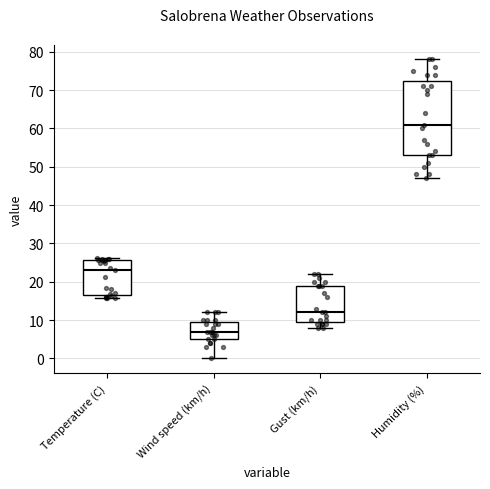

Reading left to right, read every box against the y-axis: the position of its median line, the range the box covers, and the ends of its whiskers. The values are not printed on the chart, so give them approximately, as read against the axis.

Temperature (C): median 23, box 17 to 26, whiskers 16 to 26 (just above the box's upper edge)
Wind speed (km/h): median 7, box 5 to 10, whiskers 0 to 12
Gust (km/h): median 12, box 10 to 19, whiskers 8 to 22
Humidity (%): median 61, box 53 to 73, whiskers 47 to 78